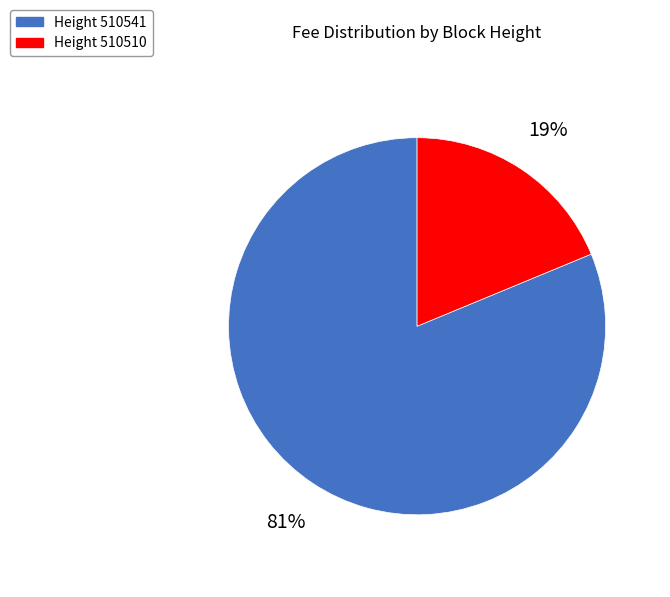

Does any single category account for the majority?

Yes